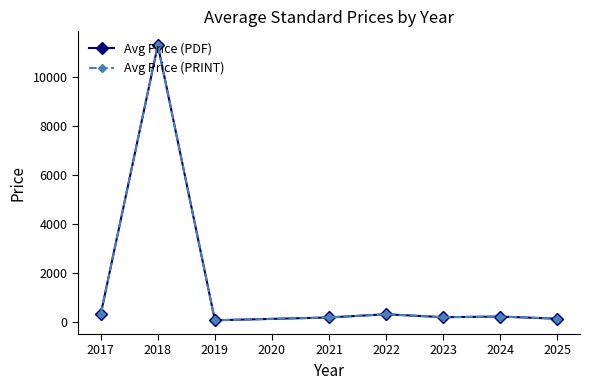

What is the difference between the maximum and second lowest values in the Avg Price (PRINT) series?

11167.7